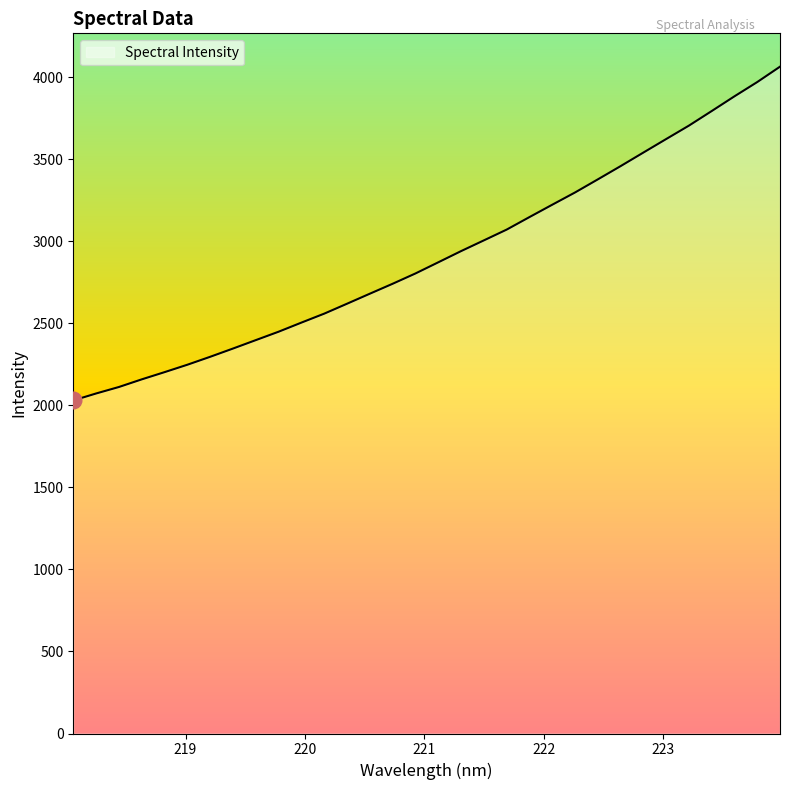

What is the difference between the maximum and minimum values?

2034.7